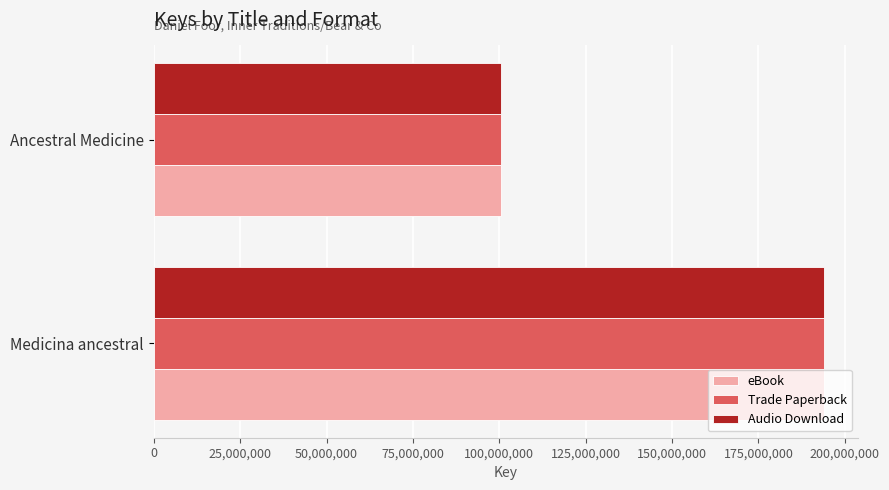

List the labels in order of Audio Download value, largest first.

Medicina ancestral, Ancestral Medicine